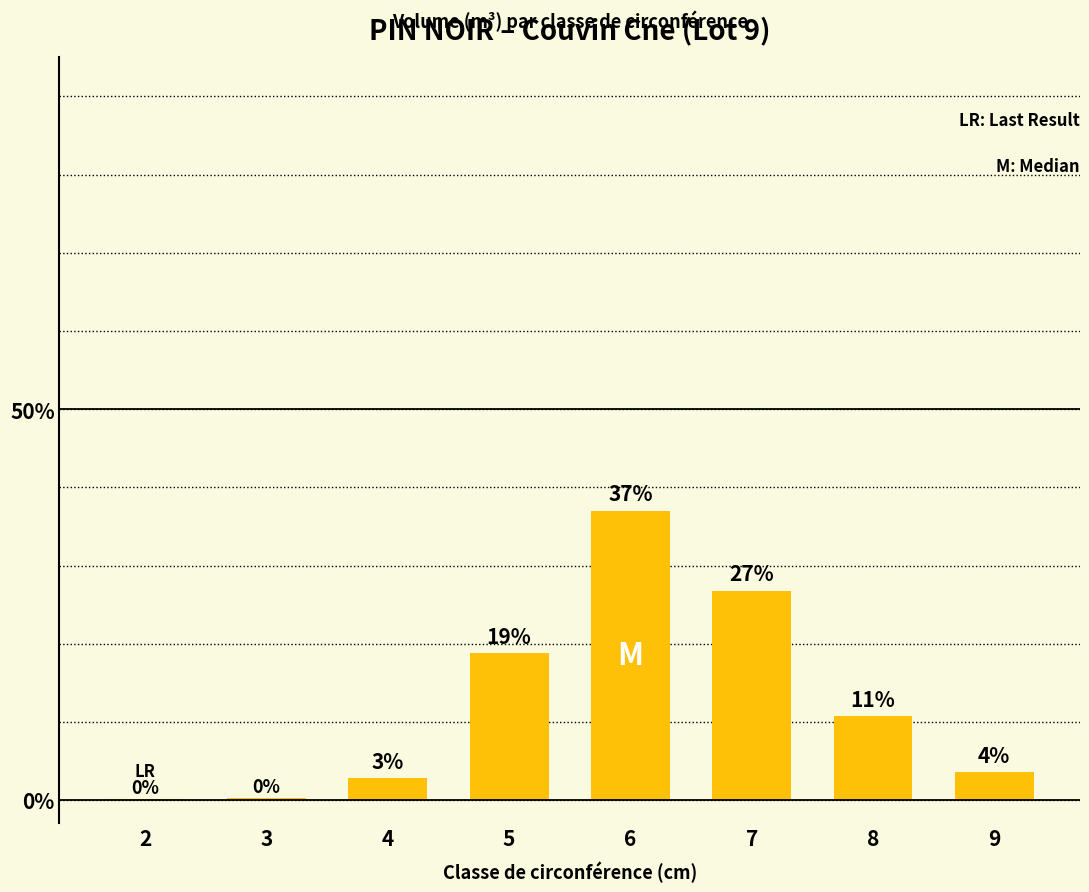

Reading left to right, extract all data points from this chart.

0.1	0.3	2.8	18.8	37.0	26.8	10.7	3.5